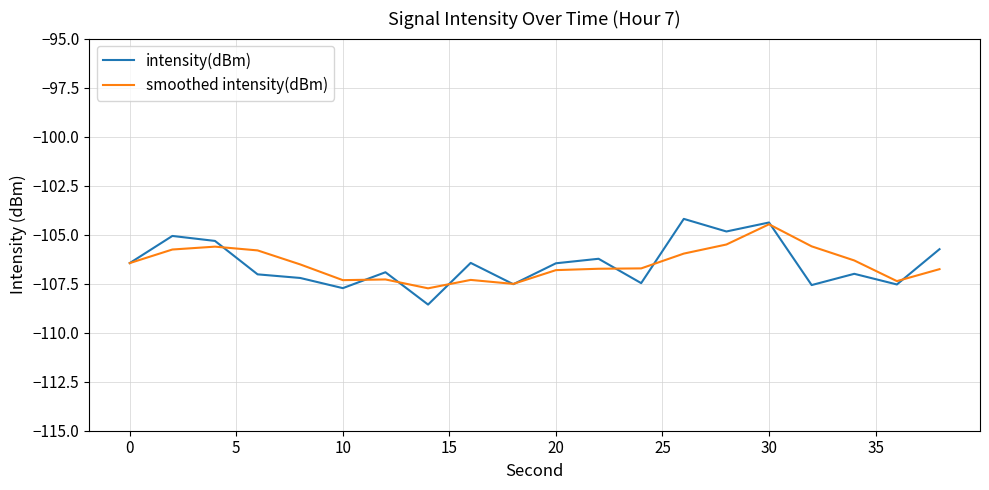

Rank the series by their maximum value, from lowest to highest.

smoothed intensity(dBm), intensity(dBm)